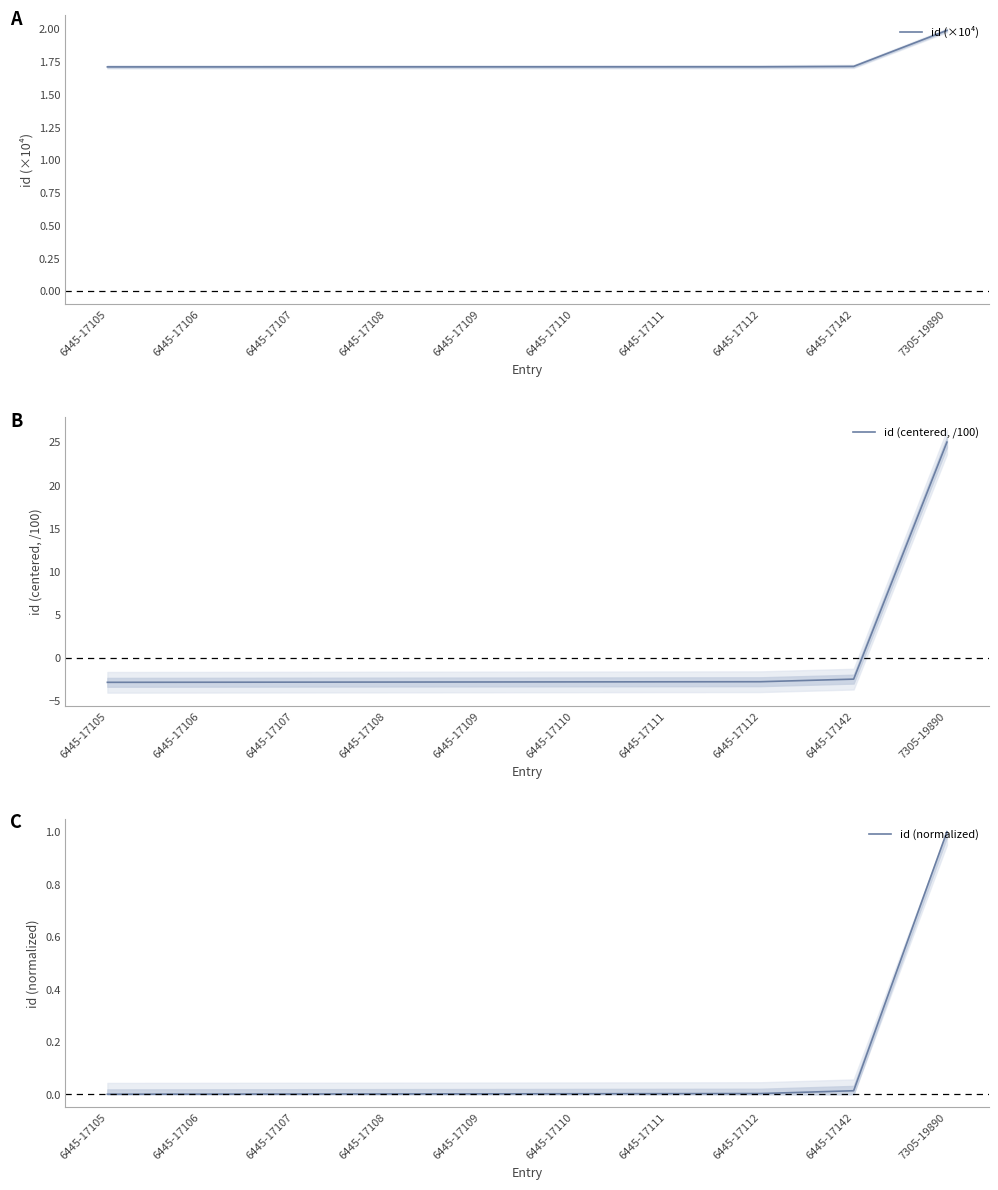

Reading left to right, list all the values displayed in this chart.

id (×10⁴): 6445-17105=1.7	6445-17106=1.7	6445-17107=1.7	6445-17108=1.7	6445-17109=1.7	6445-17110=1.7	6445-17111=1.7	6445-17112=1.7	6445-17142=1.7	7305-19890=2.0
id (centered, /100): 6445-17105=-2.9	6445-17106=-2.8	6445-17107=-2.8	6445-17108=-2.8	6445-17109=-2.8	6445-17110=-2.8	6445-17111=-2.8	6445-17112=-2.8	6445-17142=-2.5	7305-19890=25.0
id (normalized): 6445-17105=0.0	6445-17106=0.0	6445-17107=0.0	6445-17108=0.0	6445-17109=0.0	6445-17110=0.0	6445-17111=0.0	6445-17112=0.0	6445-17142=0.0	7305-19890=1.0